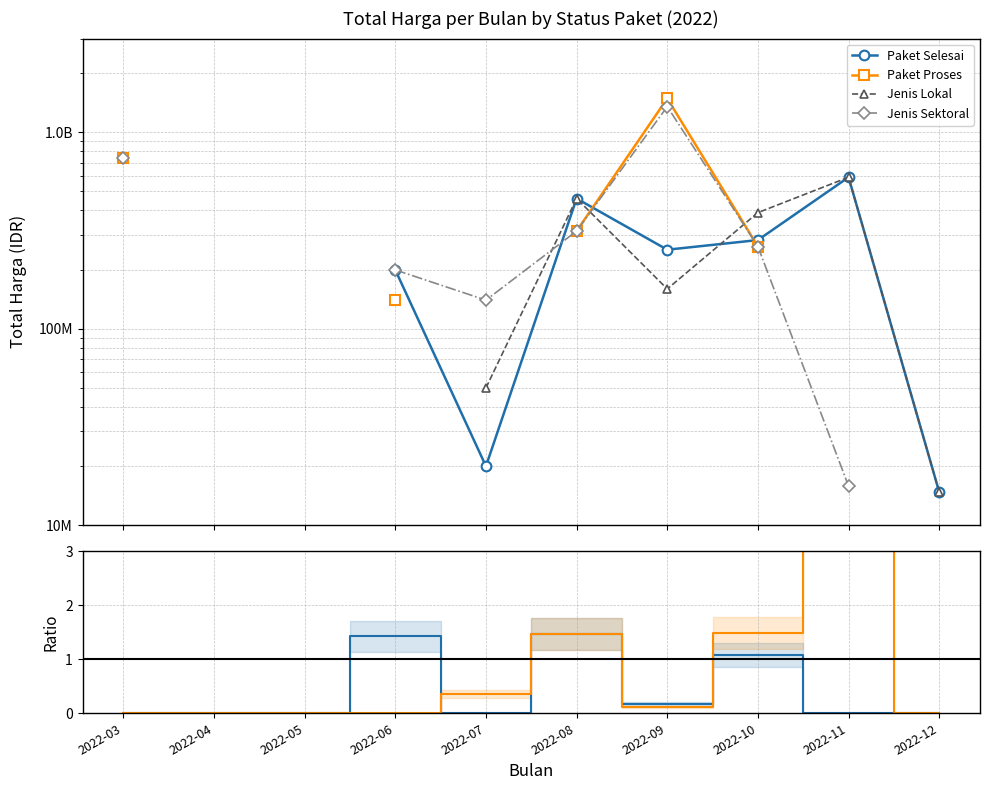

Which has a higher value, 2022-07 or 2022-12?

2022-07